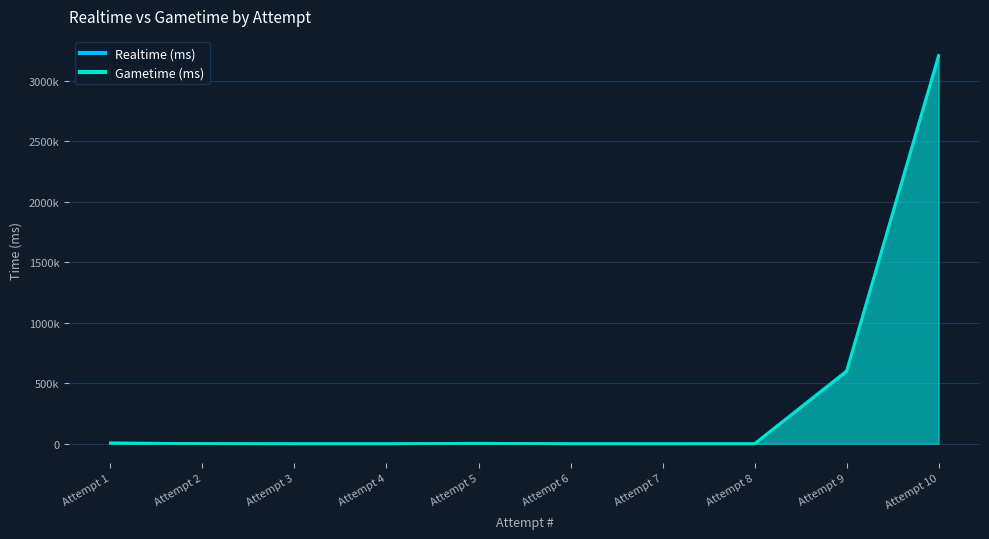

Where is Gametime (ms) nearest to the value 1599934?

Attempt 9